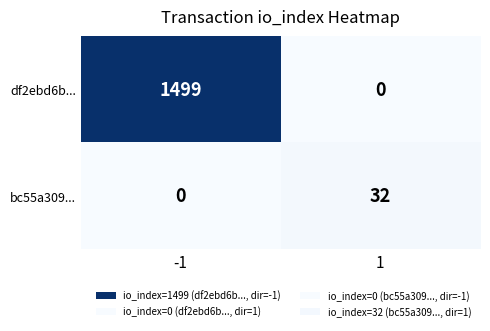

List the series in order of their overall mean, highest first.

df2ebd6b..., bc55a309...